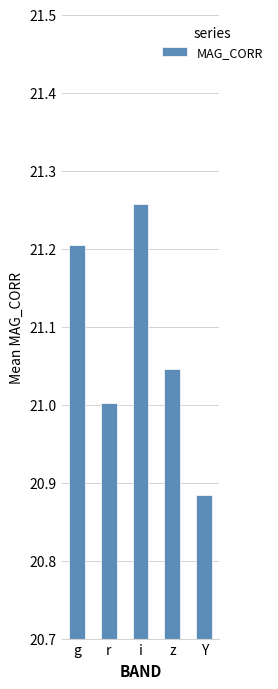

Which category has the lowest value across all series?

Y